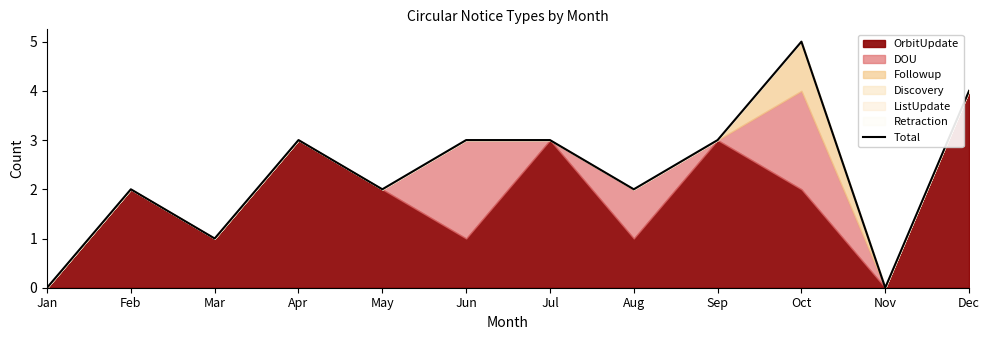

Reading left to right, extract all data points from this chart.

0	2	1	3	2	3	3	2	3	5	0	4